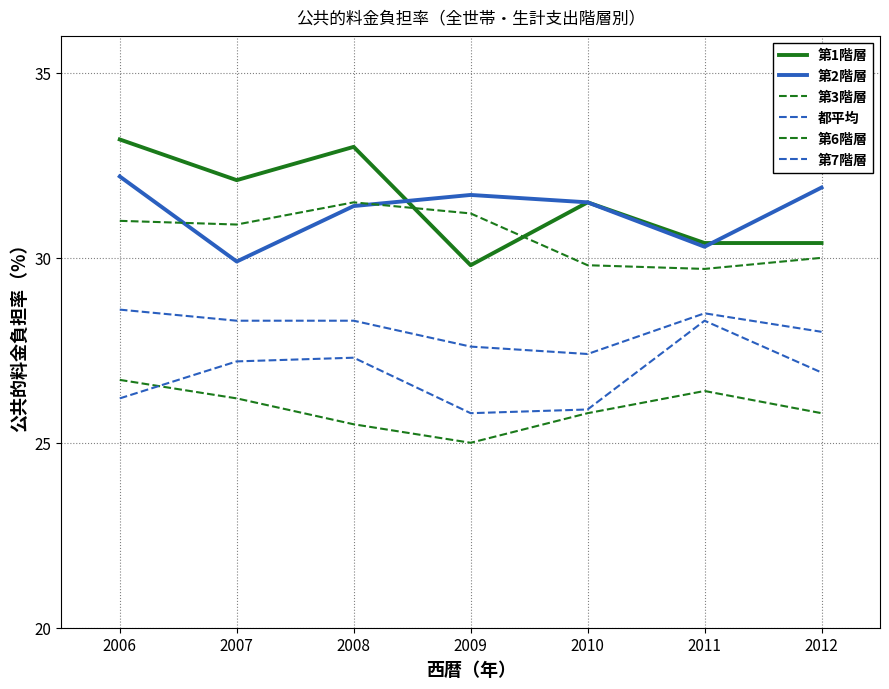

How many lines are shown in the chart?

6